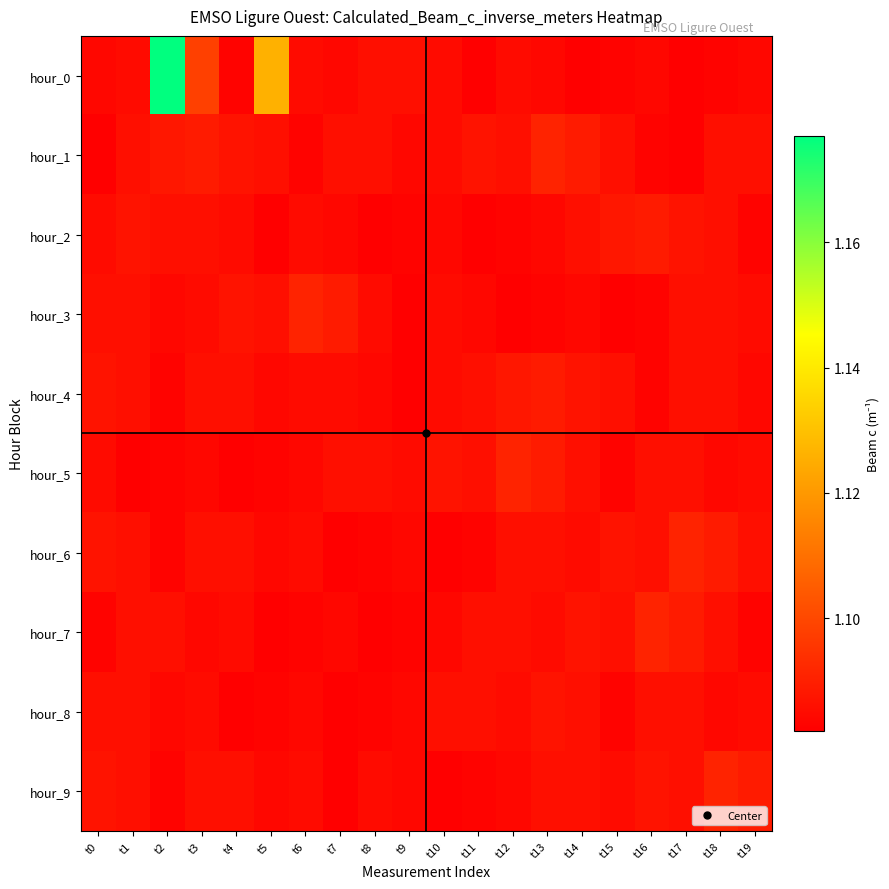

Reading left to right, what are all the values shown in this chart?

hour_0: t0=1.1	t1=1.1	t2=1.2	t3=1.1	t4=1.1	t5=1.1	t6=1.1	t7=1.1	t8=1.1	t9=1.1	t10=1.1	t11=1.1	t12=1.1	t13=1.1	t14=1.1	t15=1.1	t16=1.1	t17=1.1	t18=1.1	t19=1.1
hour_1: t0=1.1	t1=1.1	t2=1.1	t3=1.1	t4=1.1	t5=1.1	t6=1.1	t7=1.1	t8=1.1	t9=1.1	t10=1.1	t11=1.1	t12=1.1	t13=1.1	t14=1.1	t15=1.1	t16=1.1	t17=1.1	t18=1.1	t19=1.1
hour_2: t0=1.1	t1=1.1	t2=1.1	t3=1.1	t4=1.1	t5=1.1	t6=1.1	t7=1.1	t8=1.1	t9=1.1	t10=1.1	t11=1.1	t12=1.1	t13=1.1	t14=1.1	t15=1.1	t16=1.1	t17=1.1	t18=1.1	t19=1.1
hour_3: t0=1.1	t1=1.1	t2=1.1	t3=1.1	t4=1.1	t5=1.1	t6=1.1	t7=1.1	t8=1.1	t9=1.1	t10=1.1	t11=1.1	t12=1.1	t13=1.1	t14=1.1	t15=1.1	t16=1.1	t17=1.1	t18=1.1	t19=1.1
hour_4: t0=1.1	t1=1.1	t2=1.1	t3=1.1	t4=1.1	t5=1.1	t6=1.1	t7=1.1	t8=1.1	t9=1.1	t10=1.1	t11=1.1	t12=1.1	t13=1.1	t14=1.1	t15=1.1	t16=1.1	t17=1.1	t18=1.1	t19=1.1
hour_5: t0=1.1	t1=1.1	t2=1.1	t3=1.1	t4=1.1	t5=1.1	t6=1.1	t7=1.1	t8=1.1	t9=1.1	t10=1.1	t11=1.1	t12=1.1	t13=1.1	t14=1.1	t15=1.1	t16=1.1	t17=1.1	t18=1.1	t19=1.1
hour_6: t0=1.1	t1=1.1	t2=1.1	t3=1.1	t4=1.1	t5=1.1	t6=1.1	t7=1.1	t8=1.1	t9=1.1	t10=1.1	t11=1.1	t12=1.1	t13=1.1	t14=1.1	t15=1.1	t16=1.1	t17=1.1	t18=1.1	t19=1.1
hour_7: t0=1.1	t1=1.1	t2=1.1	t3=1.1	t4=1.1	t5=1.1	t6=1.1	t7=1.1	t8=1.1	t9=1.1	t10=1.1	t11=1.1	t12=1.1	t13=1.1	t14=1.1	t15=1.1	t16=1.1	t17=1.1	t18=1.1	t19=1.1
hour_8: t0=1.1	t1=1.1	t2=1.1	t3=1.1	t4=1.1	t5=1.1	t6=1.1	t7=1.1	t8=1.1	t9=1.1	t10=1.1	t11=1.1	t12=1.1	t13=1.1	t14=1.1	t15=1.1	t16=1.1	t17=1.1	t18=1.1	t19=1.1
hour_9: t0=1.1	t1=1.1	t2=1.1	t3=1.1	t4=1.1	t5=1.1	t6=1.1	t7=1.1	t8=1.1	t9=1.1	t10=1.1	t11=1.1	t12=1.1	t13=1.1	t14=1.1	t15=1.1	t16=1.1	t17=1.1	t18=1.1	t19=1.1